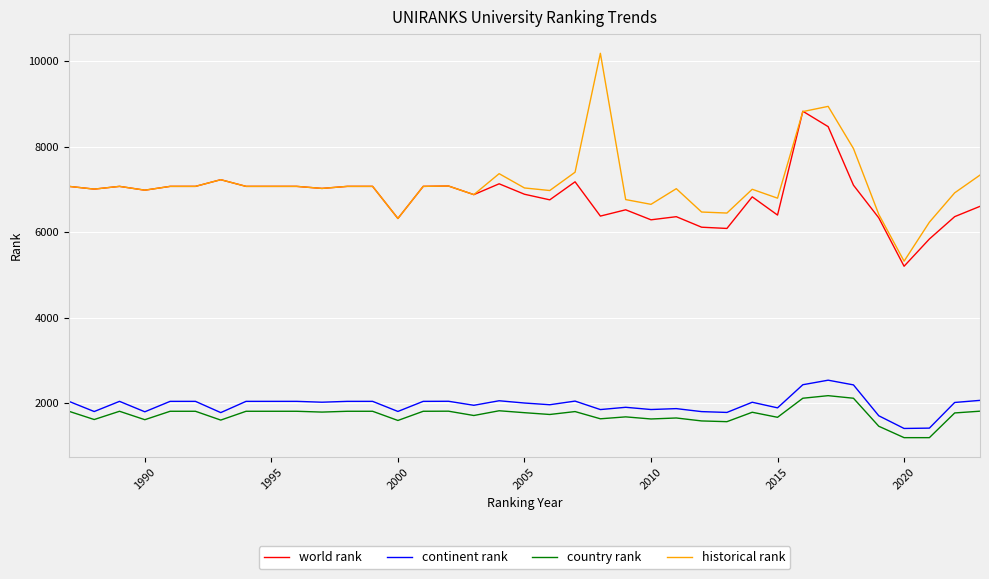

Which series has the largest range (max minus min)?

historical rank